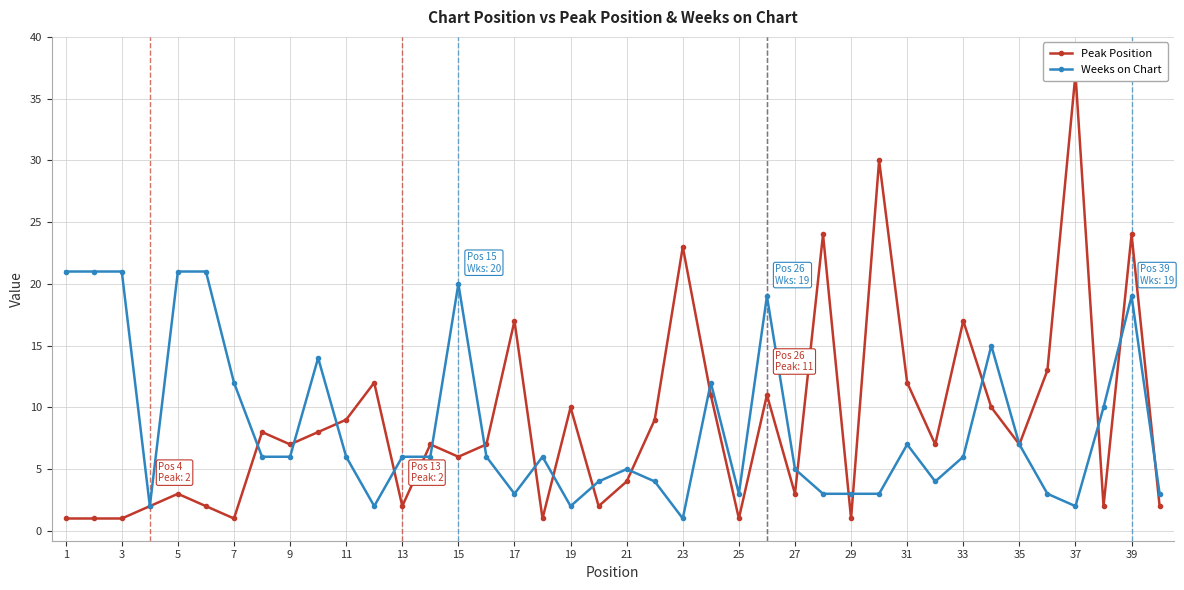

List the series in order of their peak value, highest first.

Peak Position, Weeks on Chart